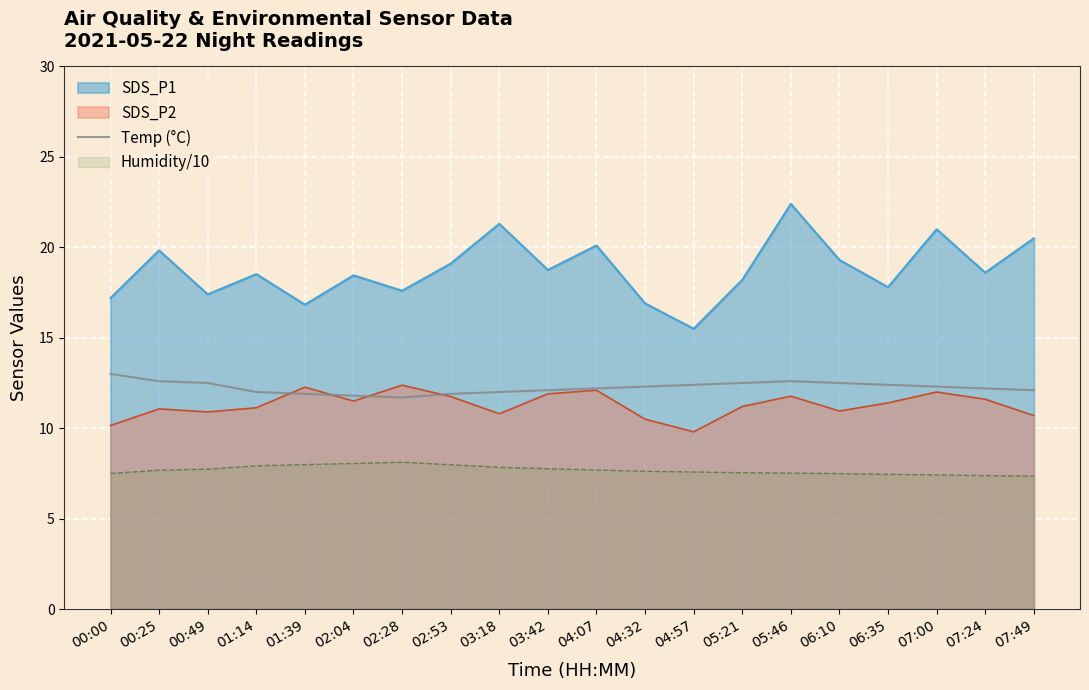

The value of SDS_P1 at 06:35 is 17.8. True or false?

True